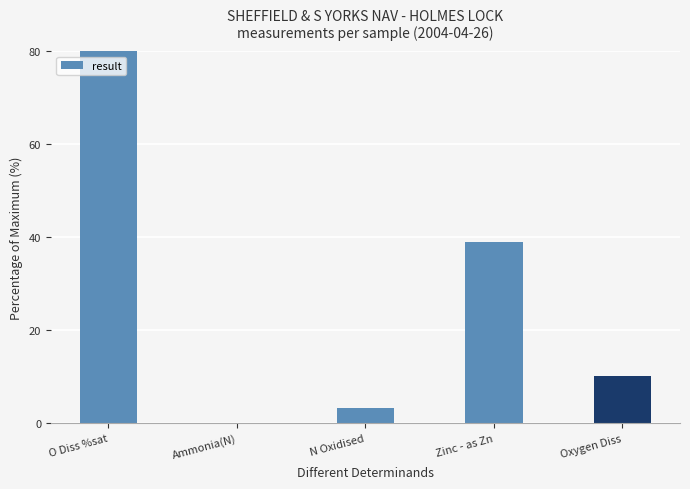

What is the ratio of the value at Zinc - as Zn to the value at O Diss %sat?

0.4